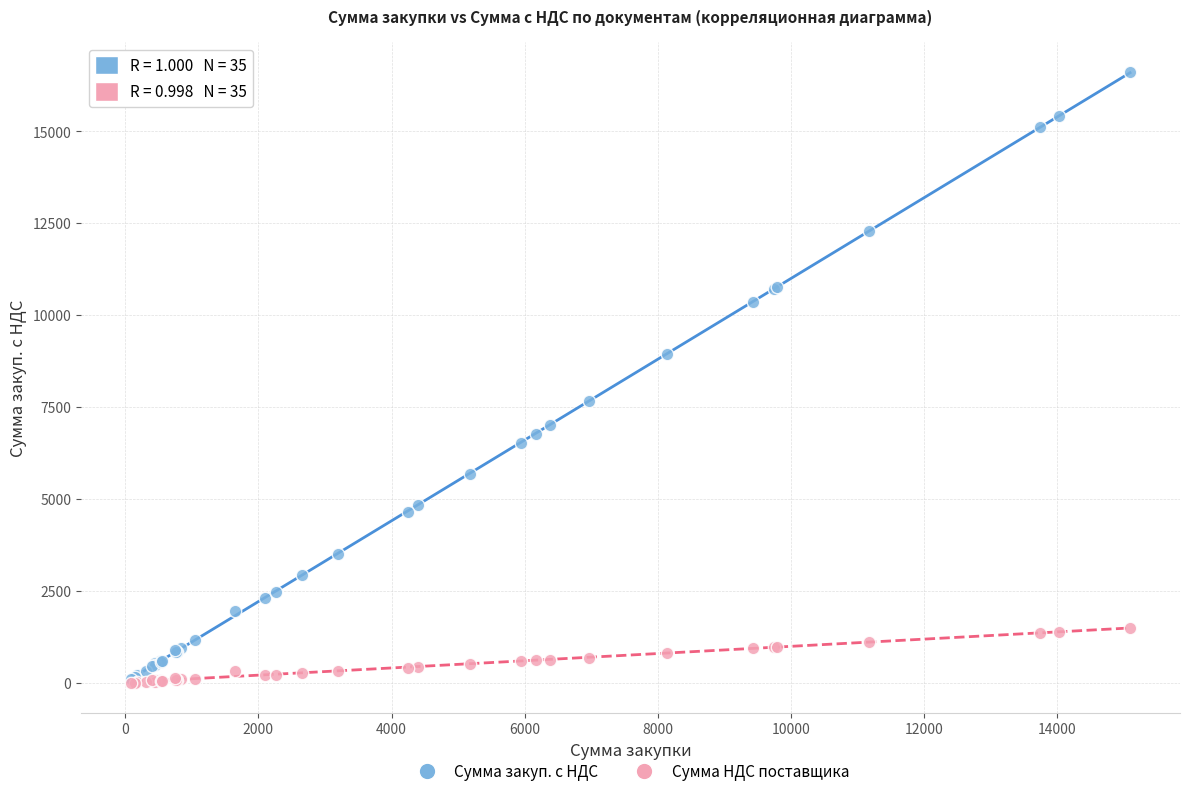

What are all the series names shown in the legend?

Сумма закуп. с НДС, Сумма НДС поставщика